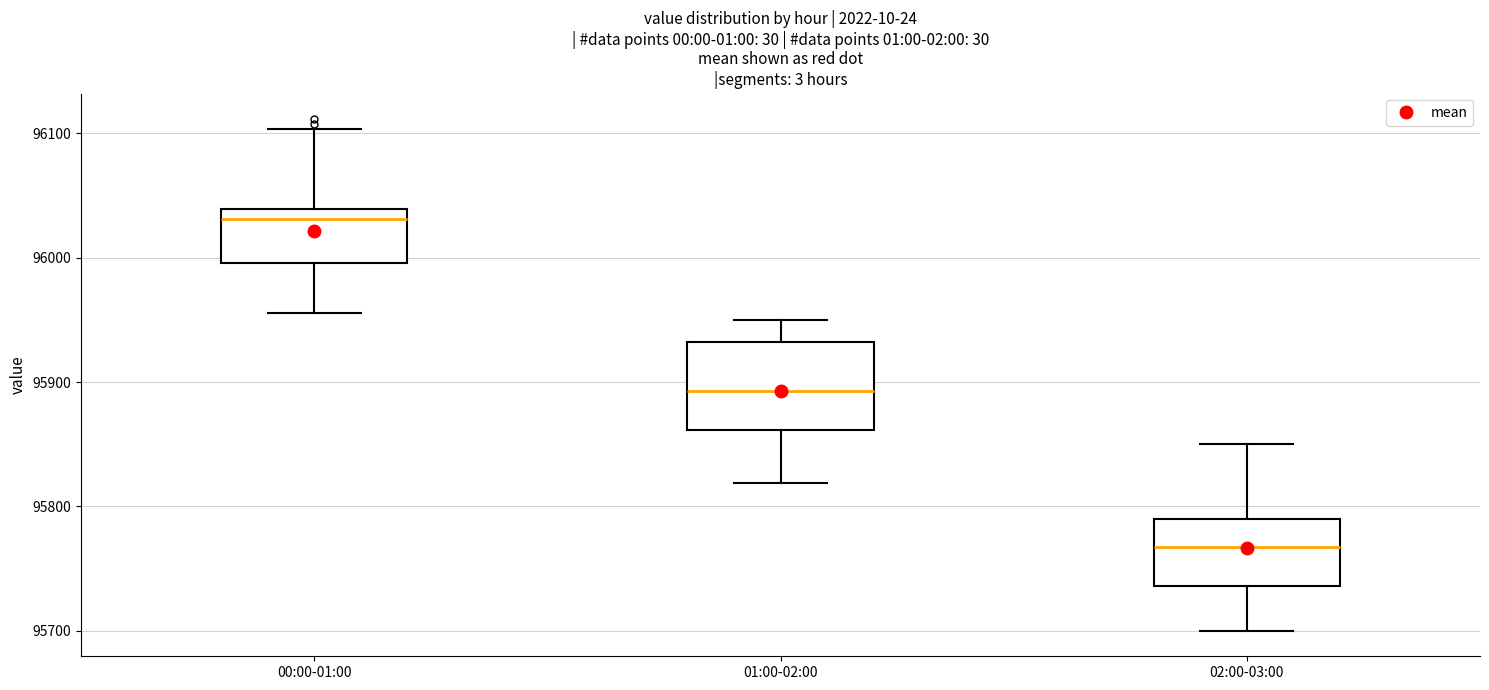

Comparing the boxes themselves (not the whiskers), which one is the tallest?

01:00-02:00